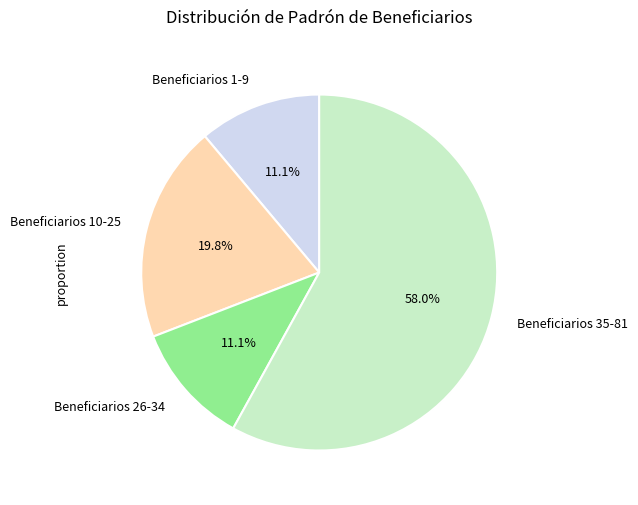

Between Beneficiarios 26-34 and Beneficiarios 35-81, which is larger?

Beneficiarios 35-81